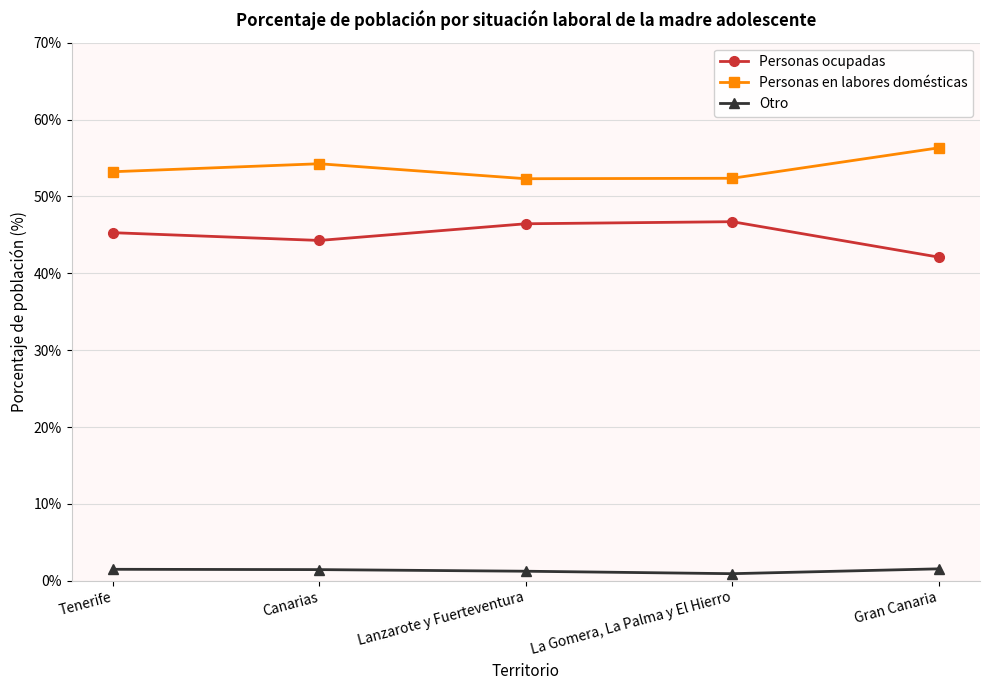

True or false: Otro and Personas en labores domésticas intersect in this chart.

False